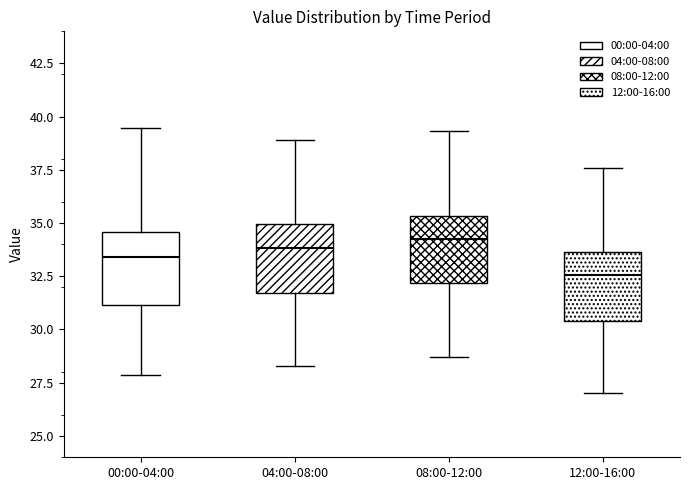

Reading left to right, transcribe this box plot: for each box, give where its median line is, the range the box spans, and where its two whiskers end, as read against the y-axis. The values are not printed on the chart, so give them approximately, as read against the axis.

00:00-04:00: median 33.5, box 31.0 to 34.5, whiskers 28.0 to 39.5
04:00-08:00: median 34.0, box 31.5 to 35.0, whiskers 28.5 to 39.0
08:00-12:00: median 34.5, box 32.0 to 35.5, whiskers 28.5 to 39.5
12:00-16:00: median 32.5, box 30.5 to 33.5, whiskers 27.0 to 37.5